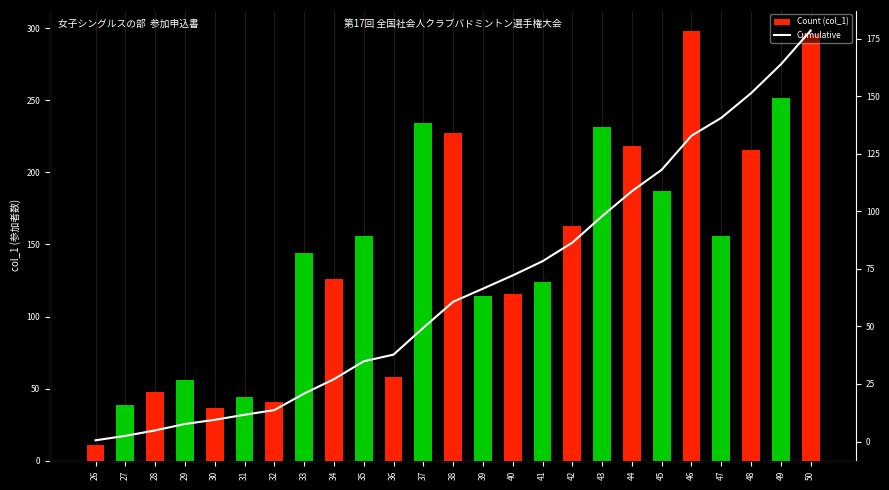

Reading right to left, what are all the values shown in this chart?

Count (col_1): 50=296.0	49=251.9	48=215.8	47=156.0	46=297.7	45=187.4	44=218.1	43=231.7	42=162.6	41=124.0	40=115.9	39=114.6	38=227.3	37=234.6	36=58.4	35=156.2	34=126.2	33=143.9	32=41.1	31=44.0	30=36.7	29=55.9	28=47.9	27=38.5	26=10.6
Cumulative: 50=178.6	49=163.9	48=151.4	47=140.7	46=132.9	45=118.1	44=108.8	43=98.0	42=86.4	41=78.4	40=72.2	39=66.4	38=60.7	37=49.4	36=37.8	35=34.9	34=27.1	33=20.8	32=13.7	31=11.6	30=9.4	29=7.6	28=4.8	27=2.4	26=0.5